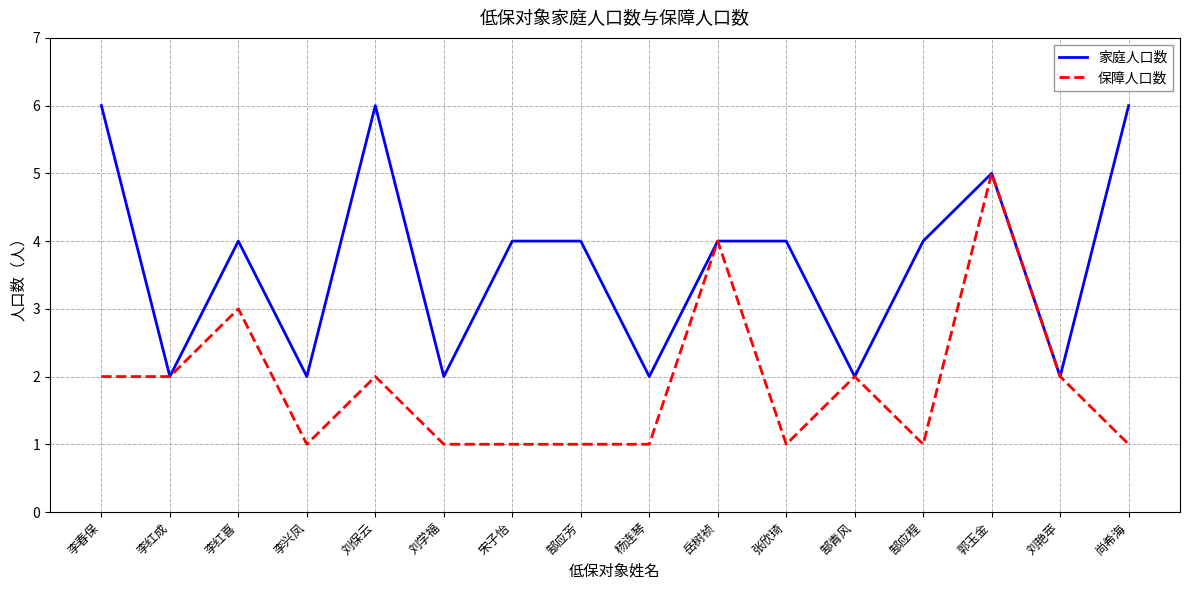

Where is the first local maximum for 保障人口数?

李红喜